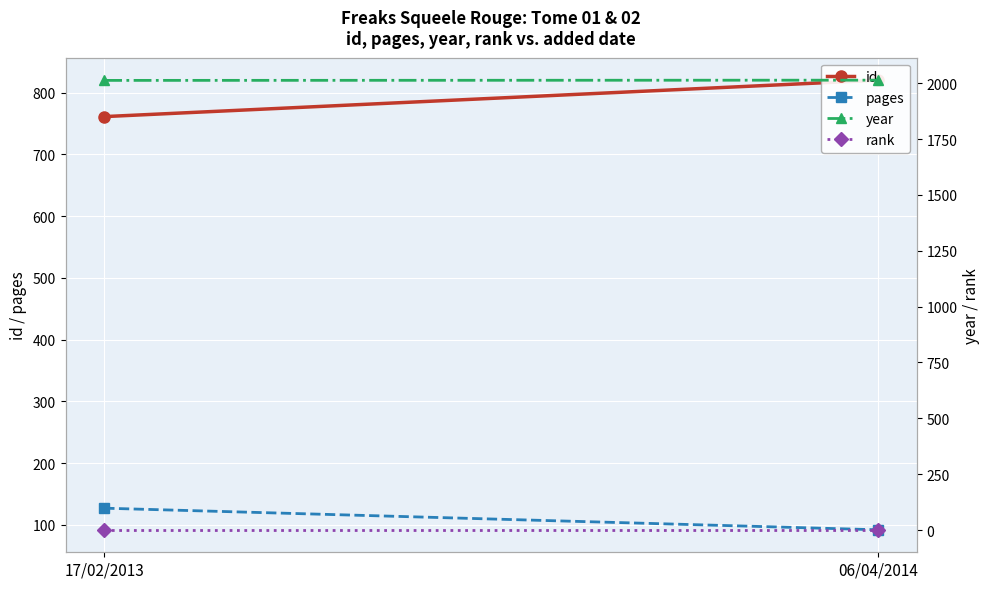

What is the value of the id point at the 2nd from the left?

820